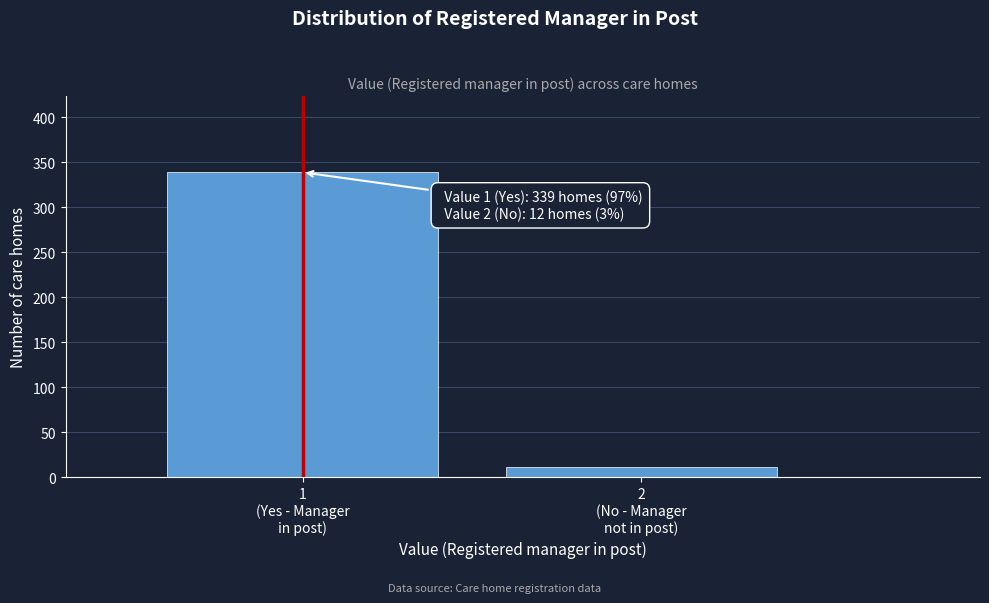

Reading left to right, what are all the values shown in this chart?

339	12